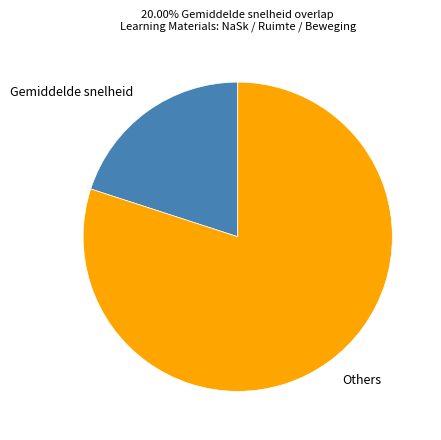

Between Gemiddelde snelheid and Others, which is larger?

Others